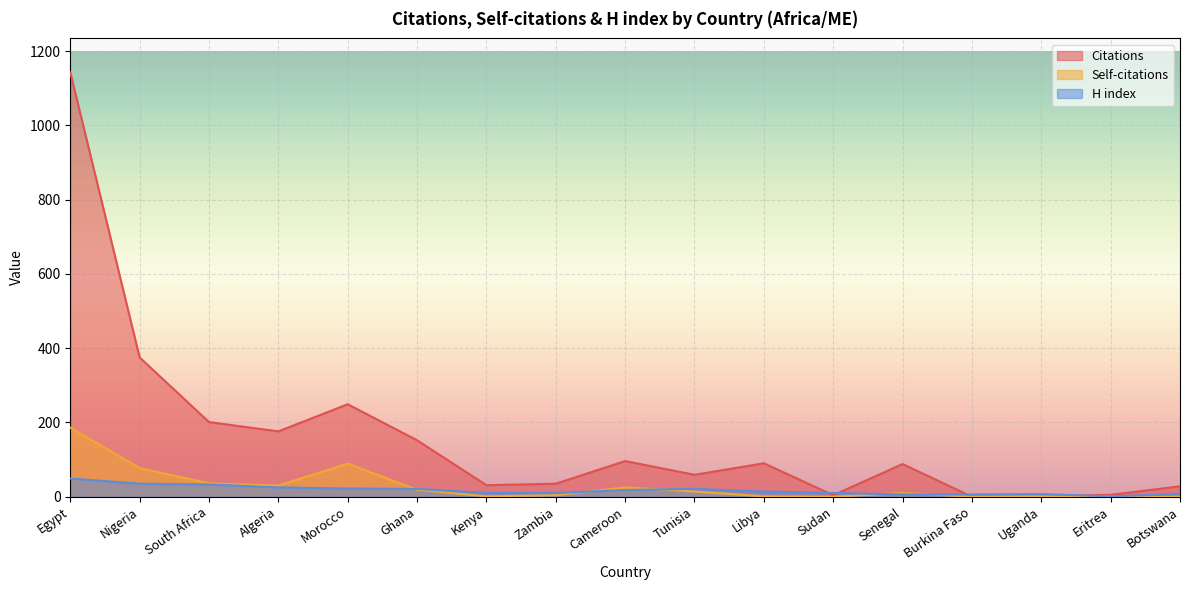

Reading left to right, extract all data points from this chart.

Citations: 1143	375	201	176	249	152	31	35	96	59	90	4	88	0	1	5	28
Self-citations: 186	77	36	30	89	19	1	4	25	14	1	0	10	0	1	1	0
H index: 49	35	33	25	22	21	10	10	18	21	14	10	6	6	7	1	7